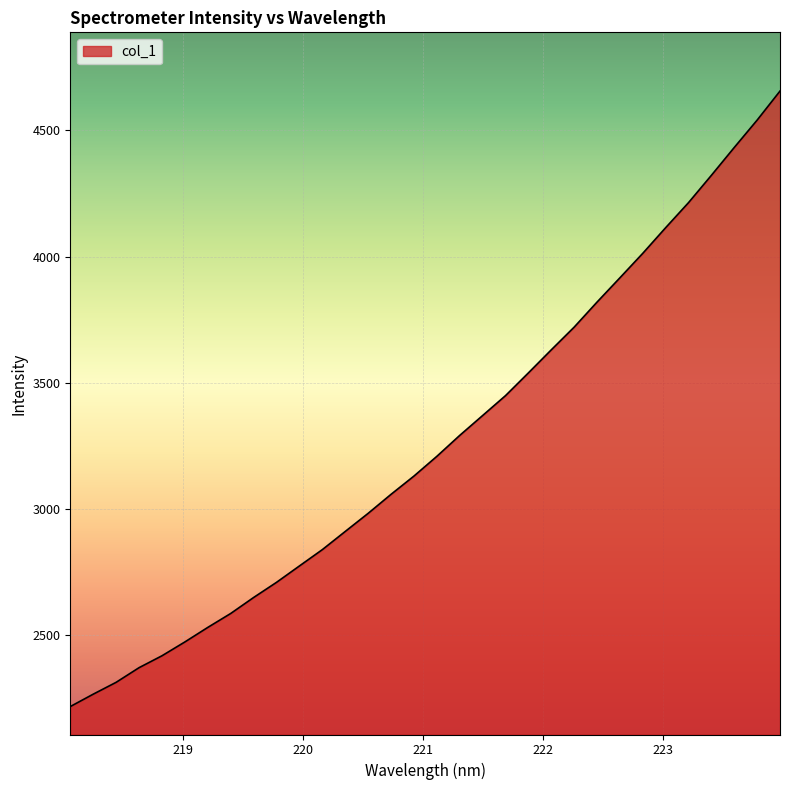

What is the greatest value displayed?

4656.2